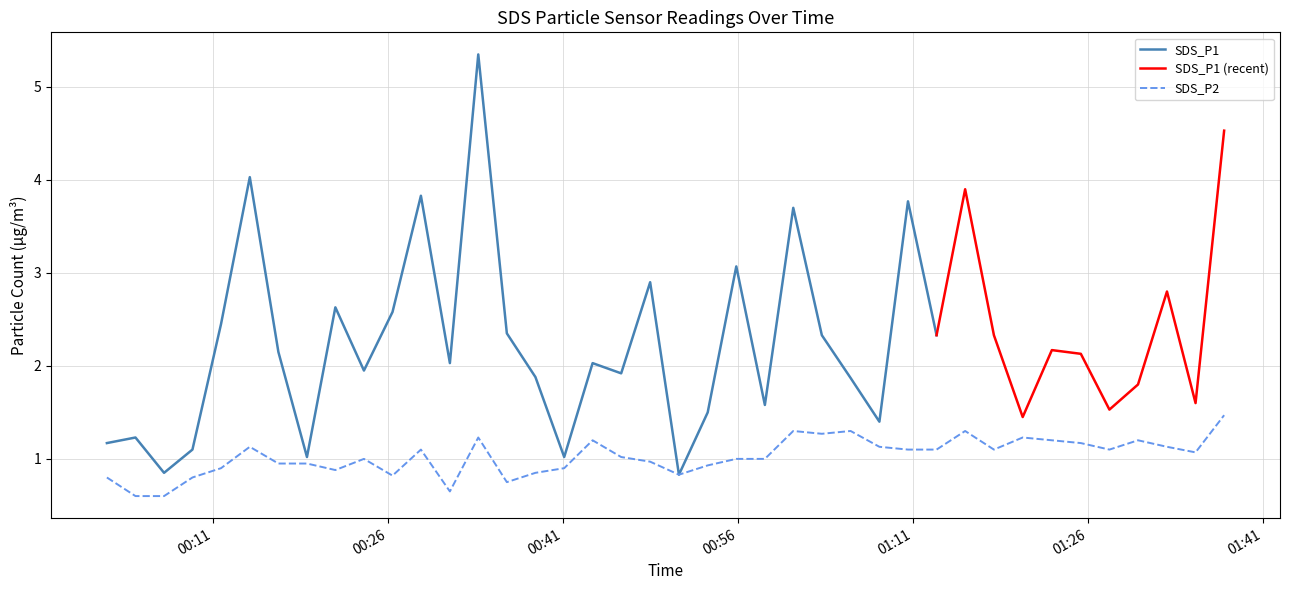

Read the value at 2022/07/13 01:20:23.

1.2